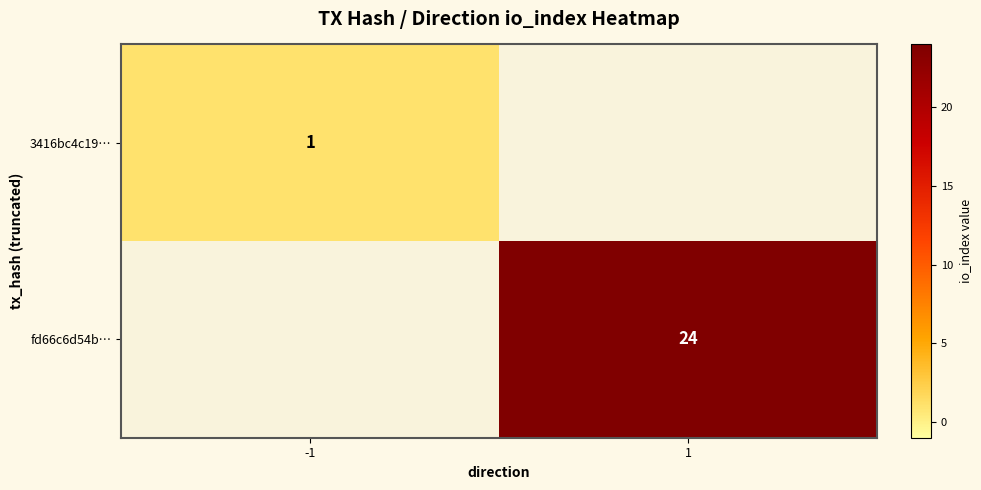

True or false: fd66c6d54b… has a value of 40 at 1.

False